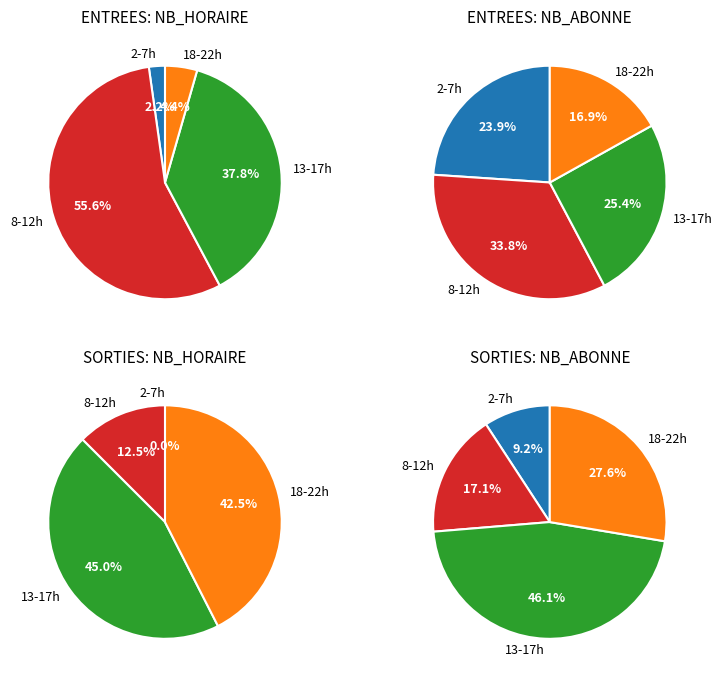

Rank the series by their maximum value, from highest to lowest.

NB_ABONNE_SORTIES, NB_ABONNE_ENTREES, NB_HORAIRE_ENTREES, NB_HORAIRE_SORTIES